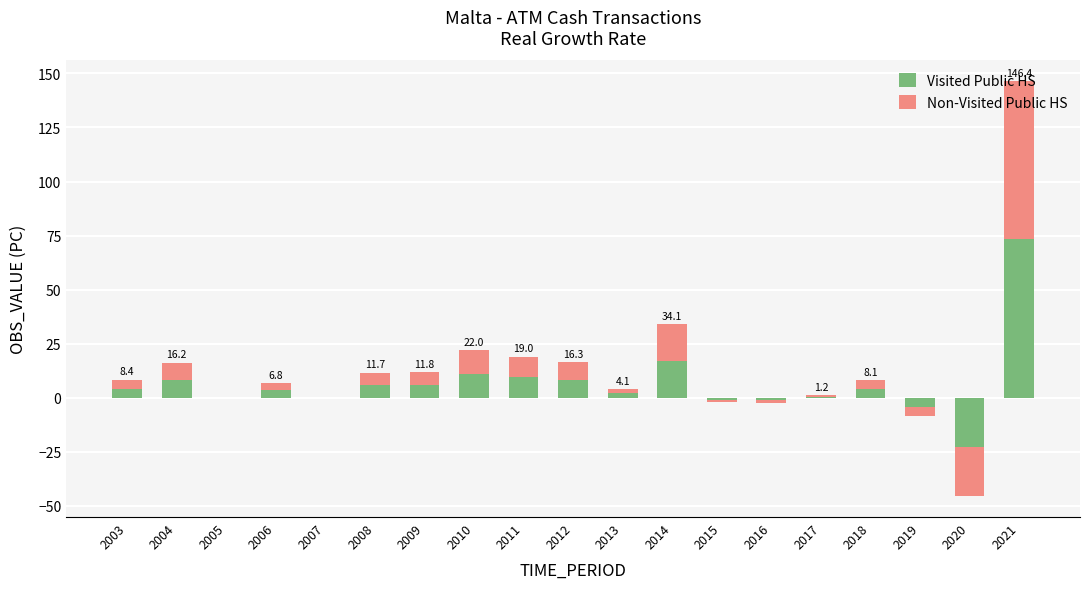

How many data points in Non-Visited Public HS are less than 4?

9